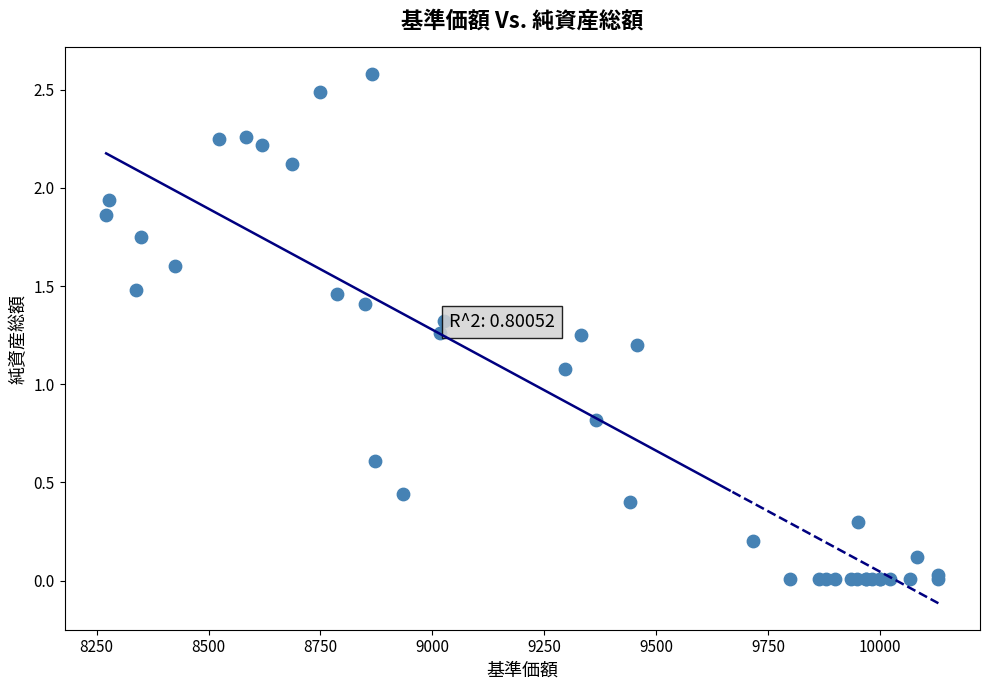

What Y value in the scatter plot is closest to 1?

1.1